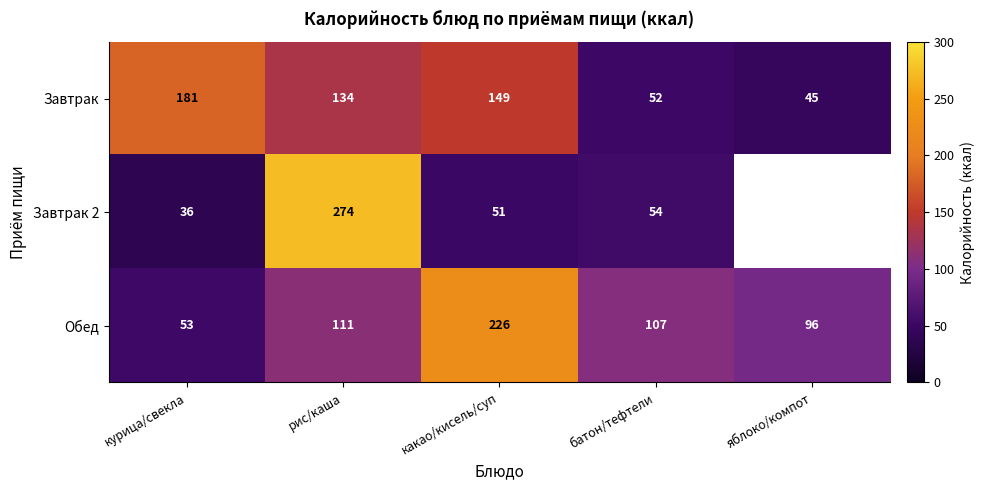

At which category does the chart reach its minimum across all series?

курица/свекла